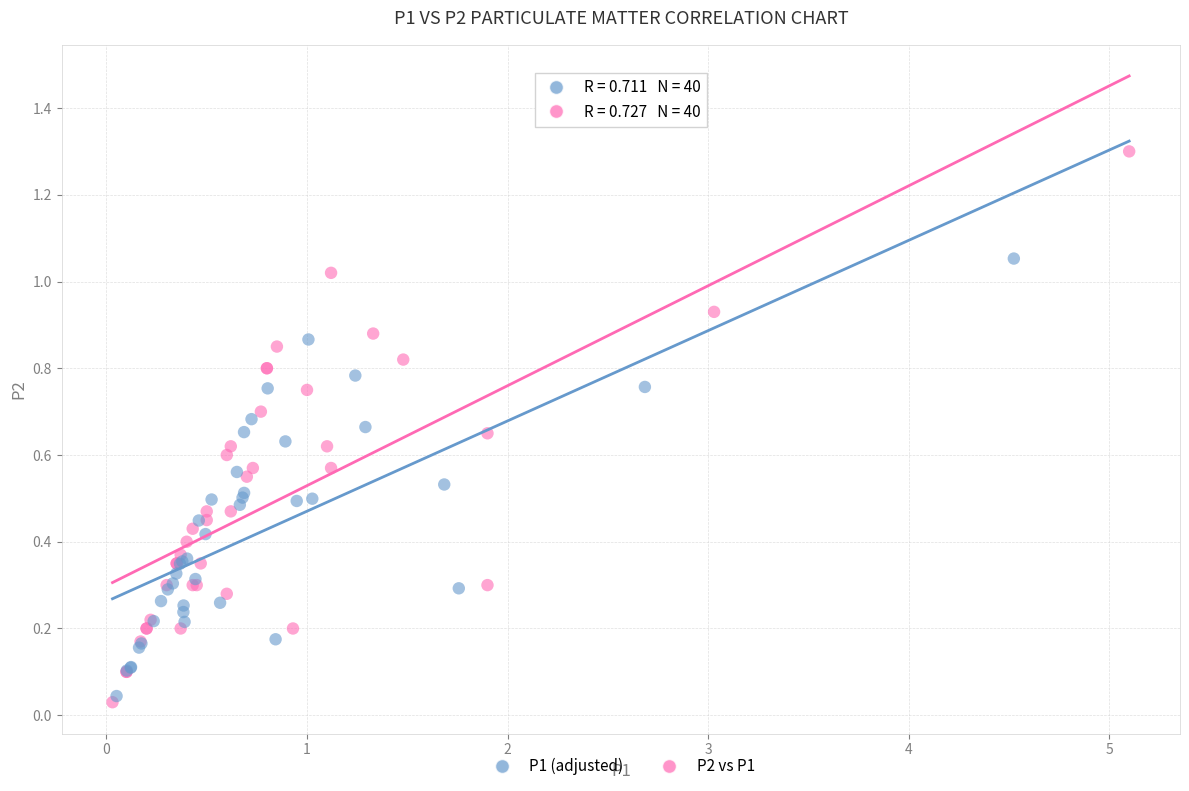

Which series reaches the maximum Y coordinate?

P2 vs P1